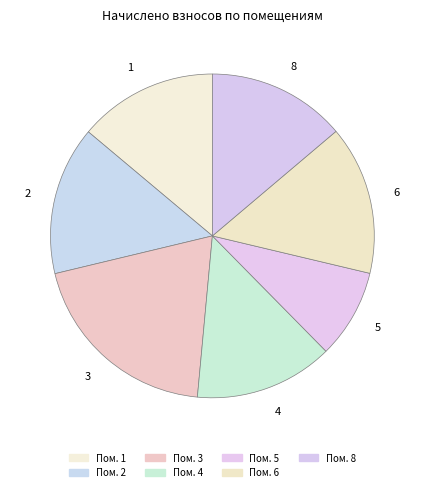

What is the ratio of the value at 8 to the value at 3?

0.7